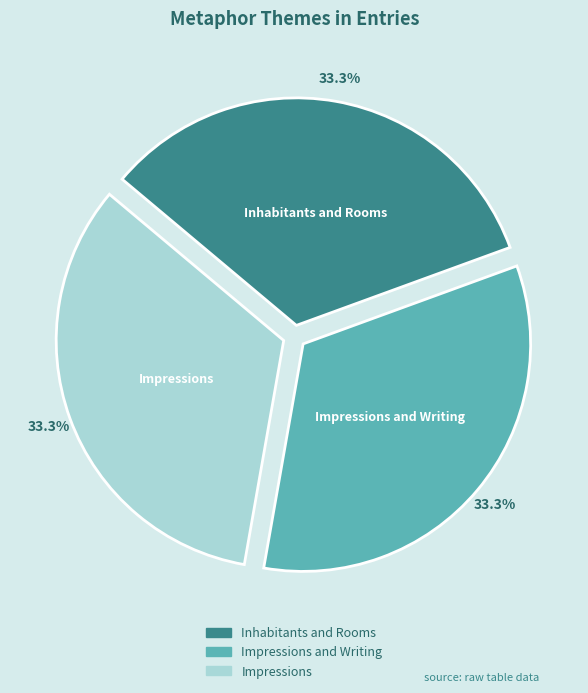

The Impressions and Writing slice represents 26% of the pie. True or false?

False